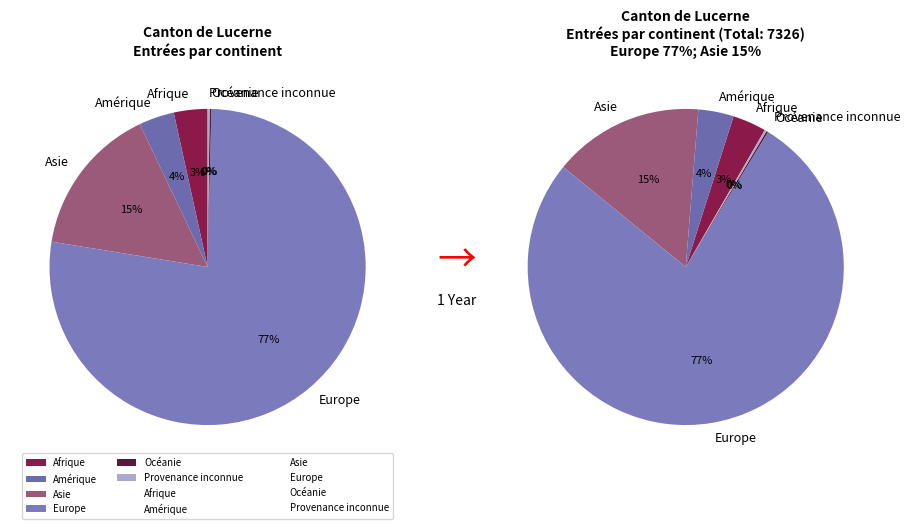

How many segments does this pie chart have?

6